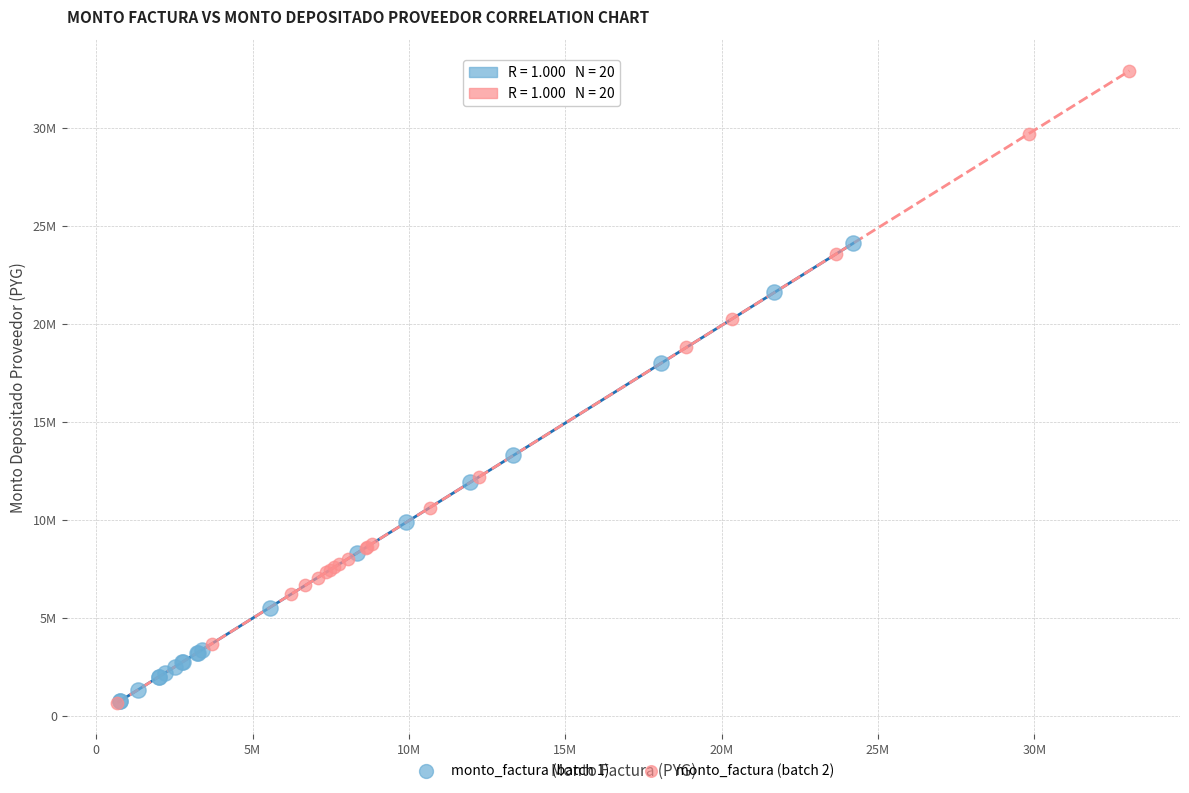

What are all the series names shown in the legend?

monto_factura (batch 1), monto_factura (batch 2)